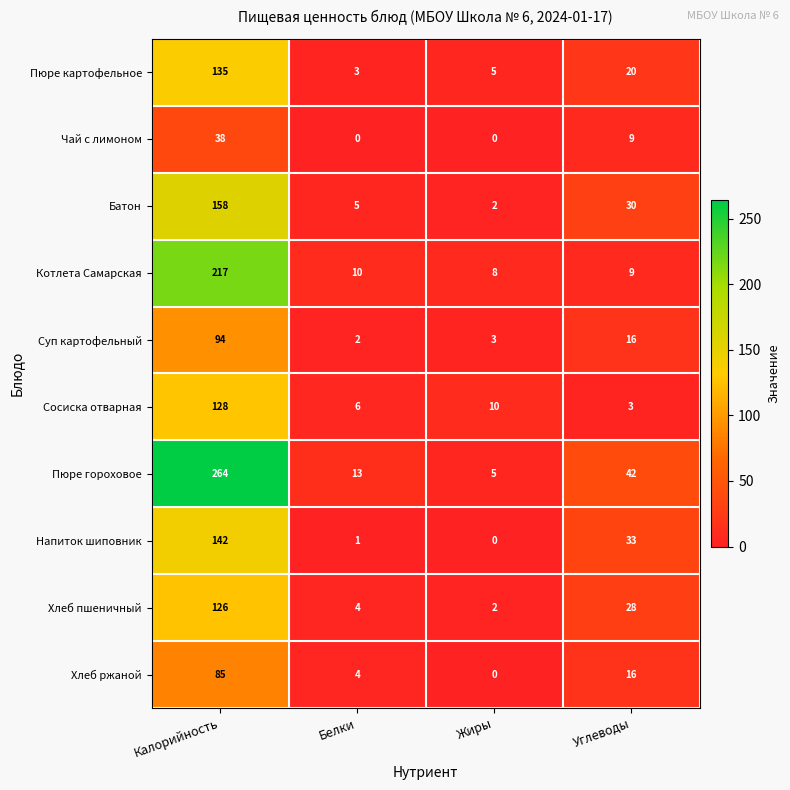

What is the sum of the Чай с лимоном values at Жиры and Углеводы?

9